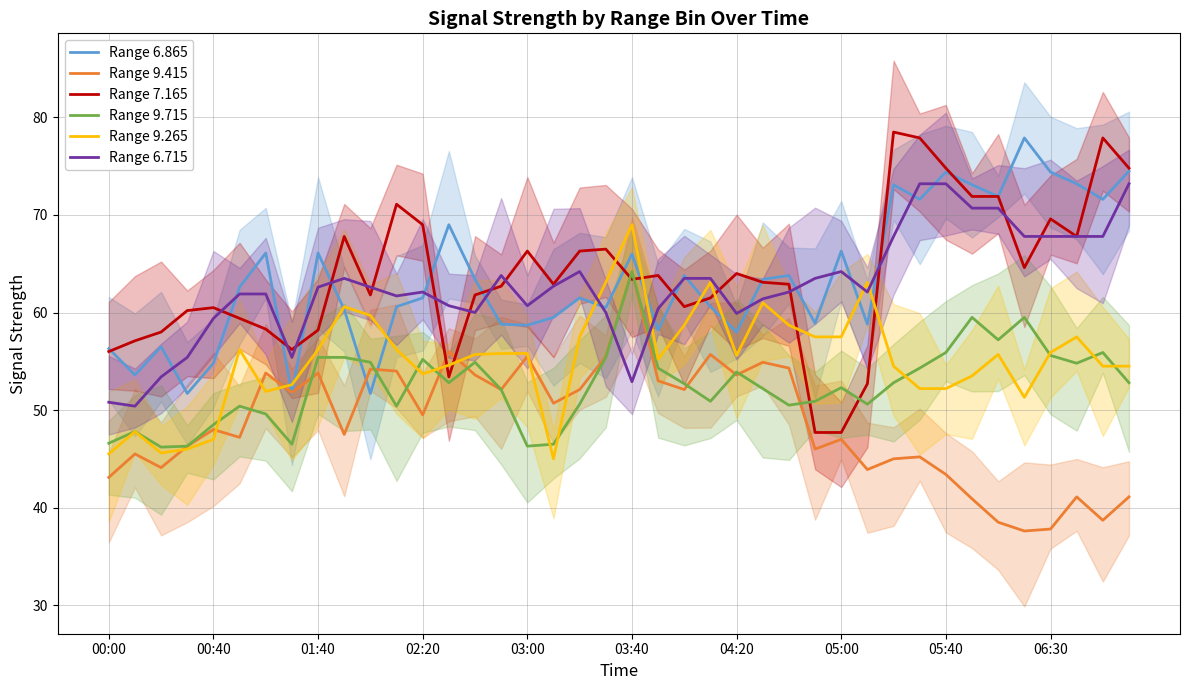

Between 26 and 31, which series saw the biggest shift?

Range 7.165